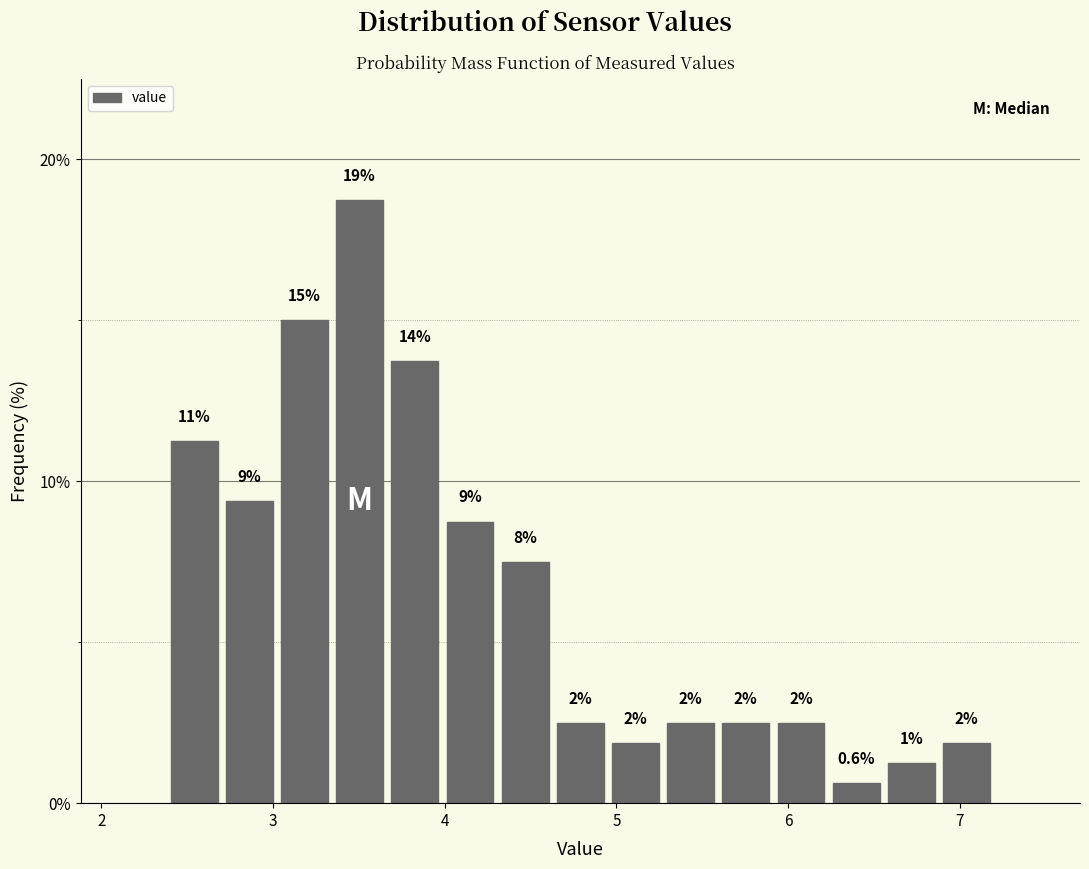

Read against the x-axis, roughly where is the centre of the tallest bar?

3.5